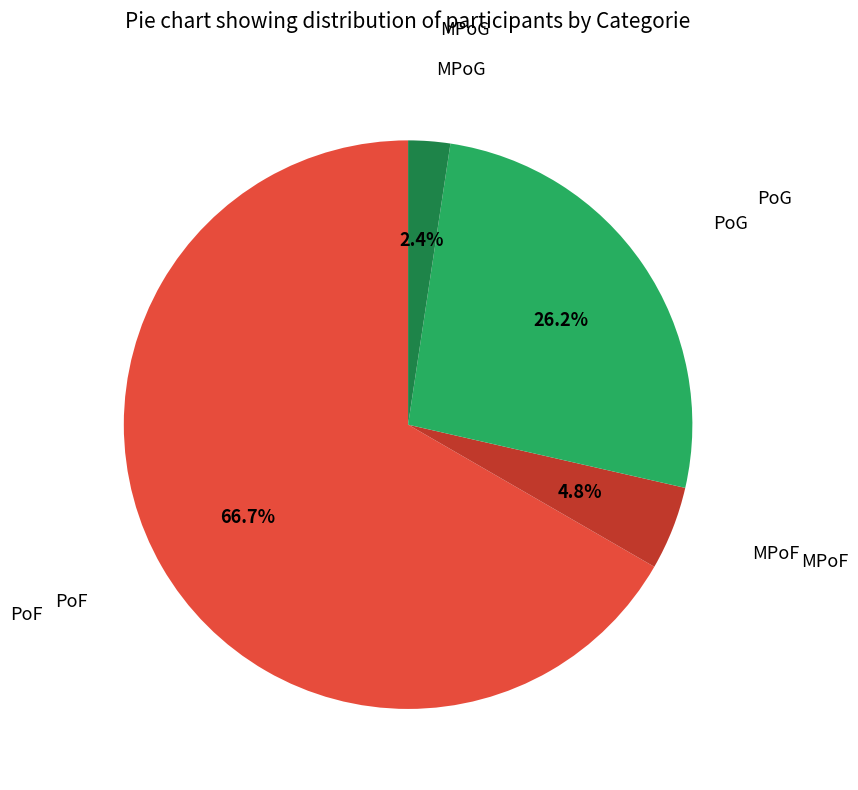

Is there any slice that represents more than half of the pie?

Yes